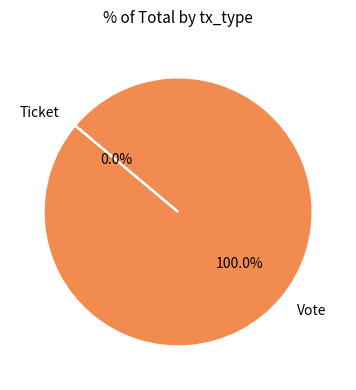

True or false: Ticket accounts for 1% of the total.

False